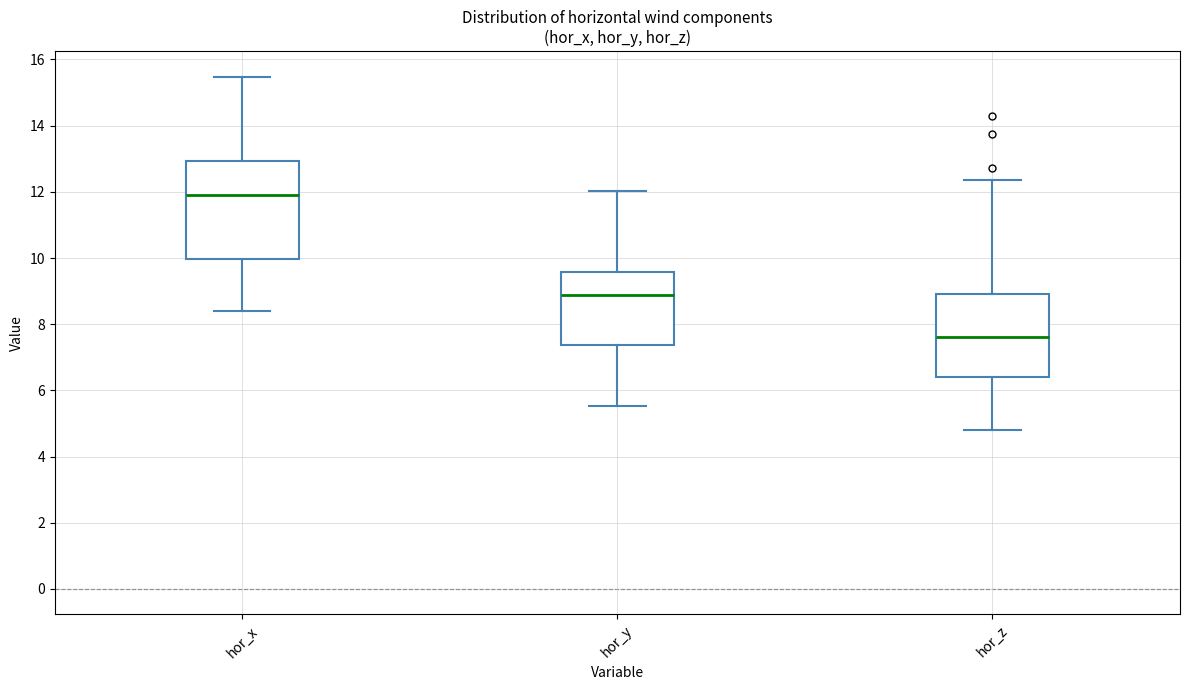

Which box has the highest median line?

hor_x